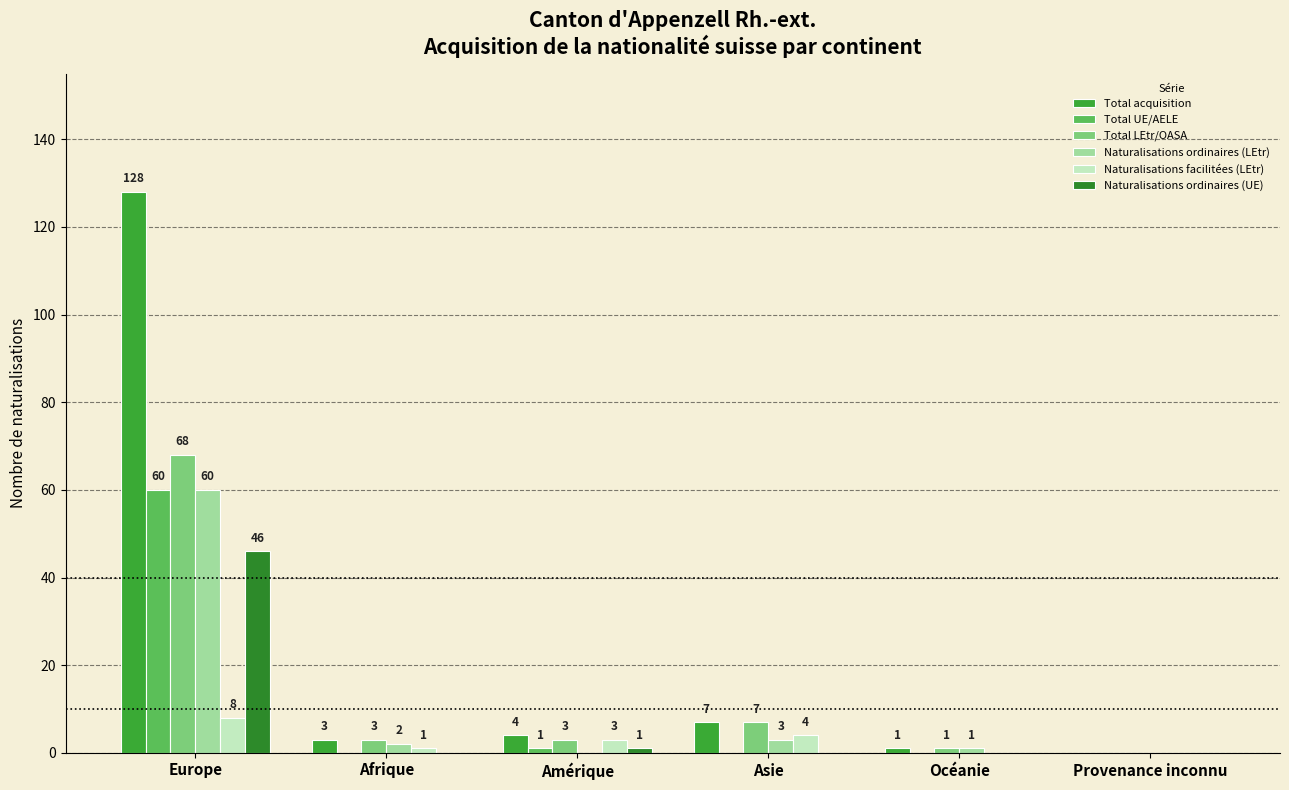

What value does the Total acquisition series have at Europe, to the nearest 10?

130